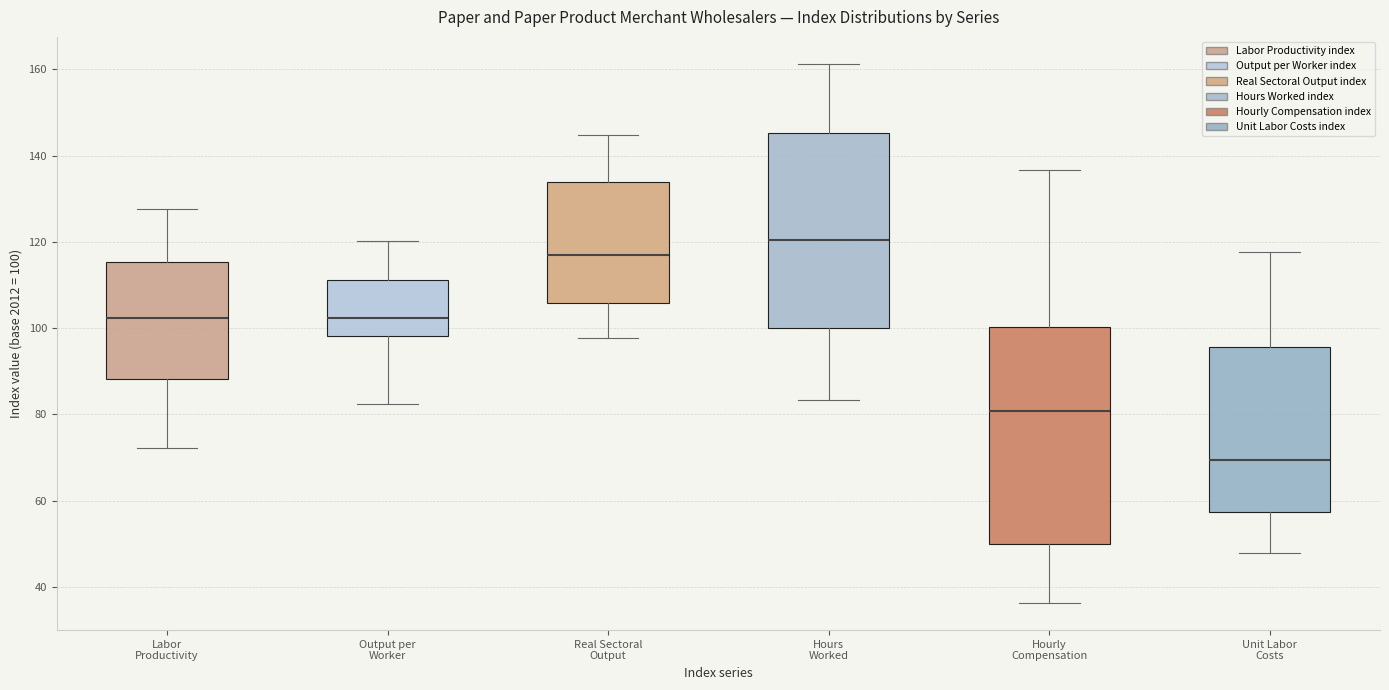

Which box is the tallest, from its lower edge to its upper edge?

Hourly Compensation